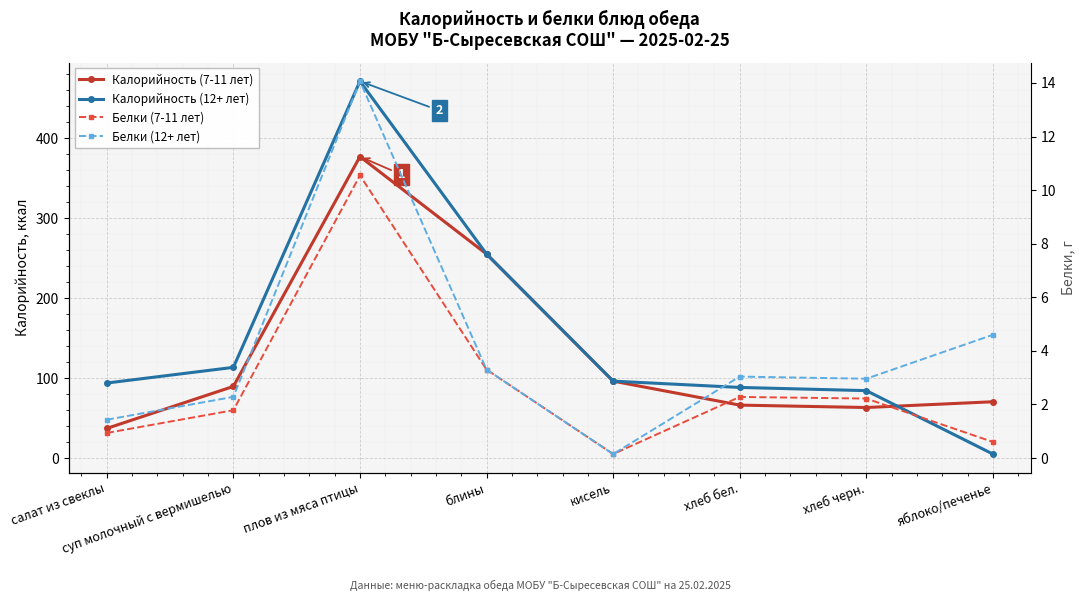

At how many categories does at least one series exceed 221?

2